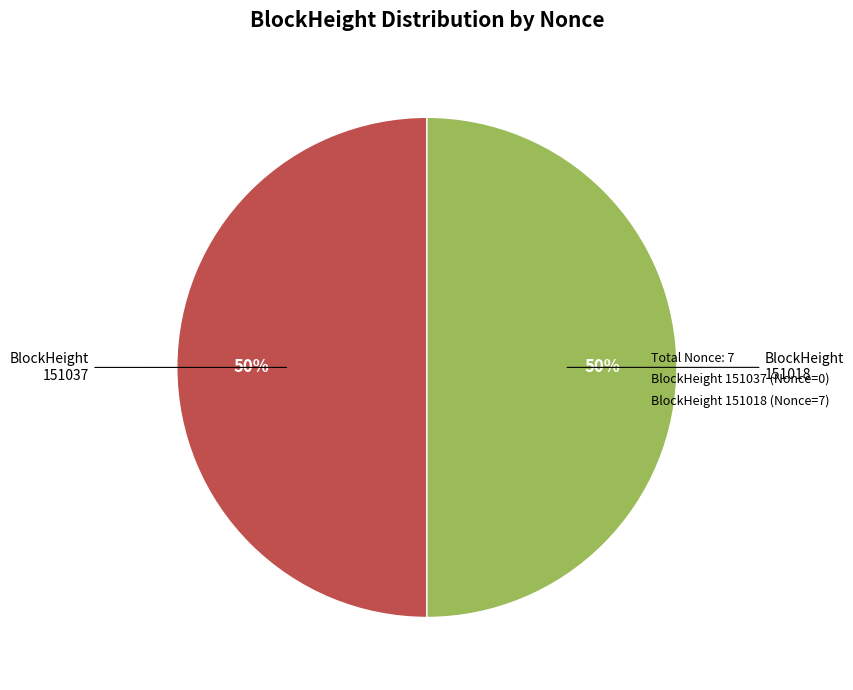

To the nearest percent, what is the average slice percentage?

50%